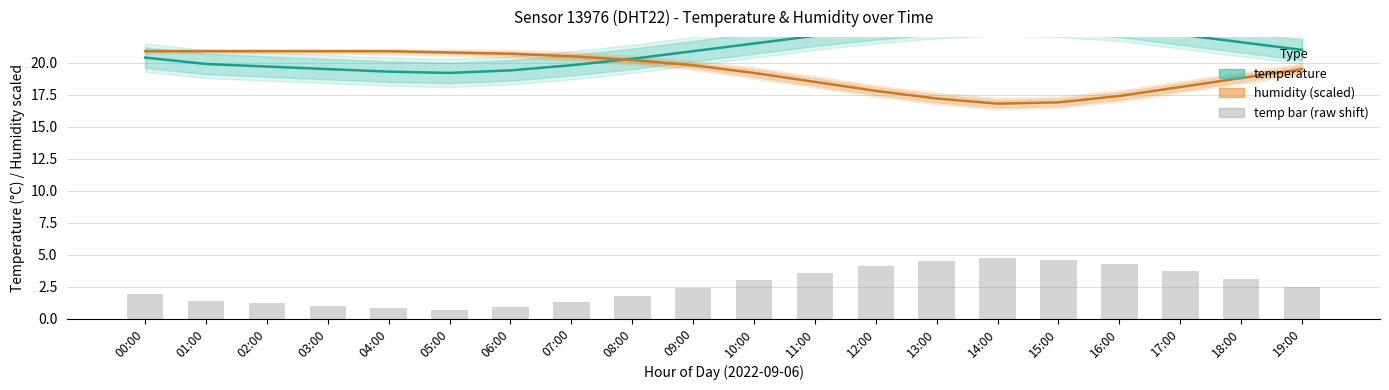

What is the difference between the highest and lowest values at 16:00?

5.4